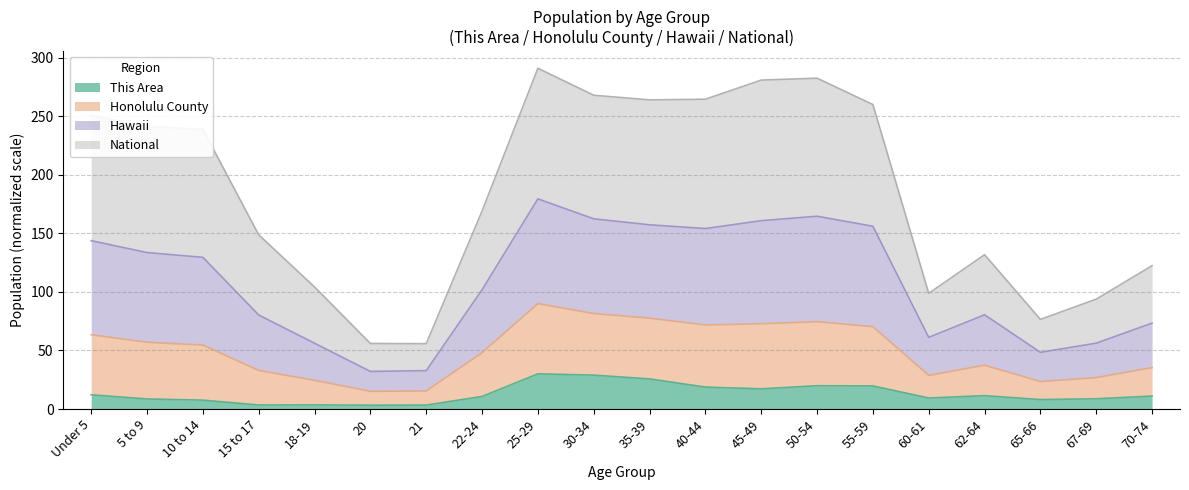

What is the smallest value displayed?

3.2